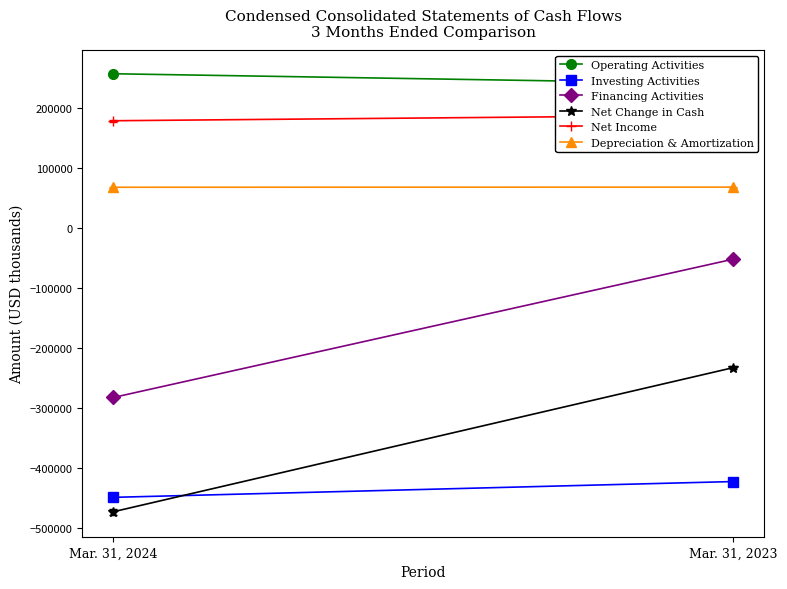

What are all the series names shown in the legend?

Operating Activities, Investing Activities, Financing Activities, Net Change in Cash, Net Income, Depreciation & Amortization